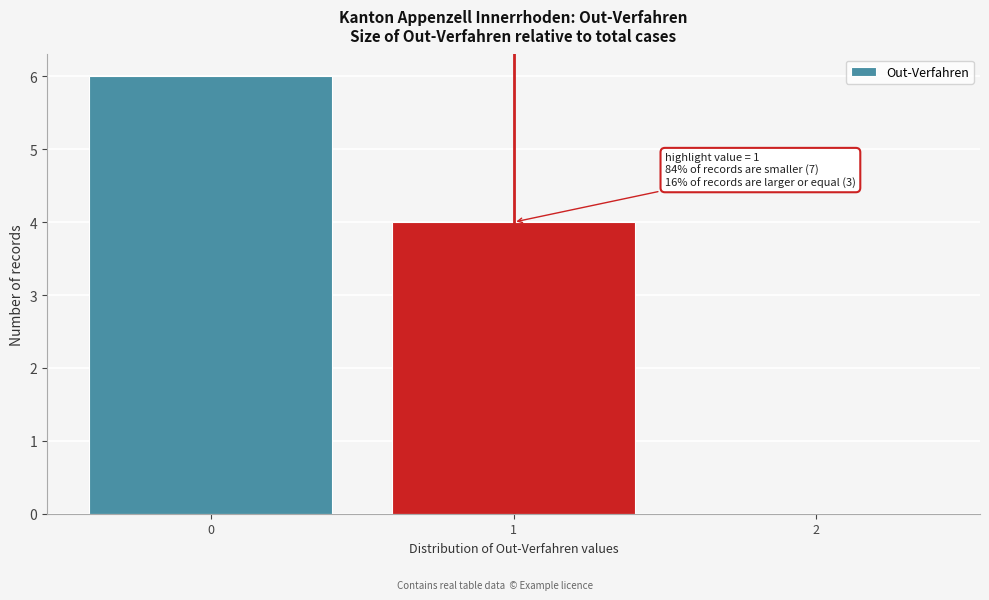

Reading left to right, extract all data points from this chart.

0=6	1=4	2=0